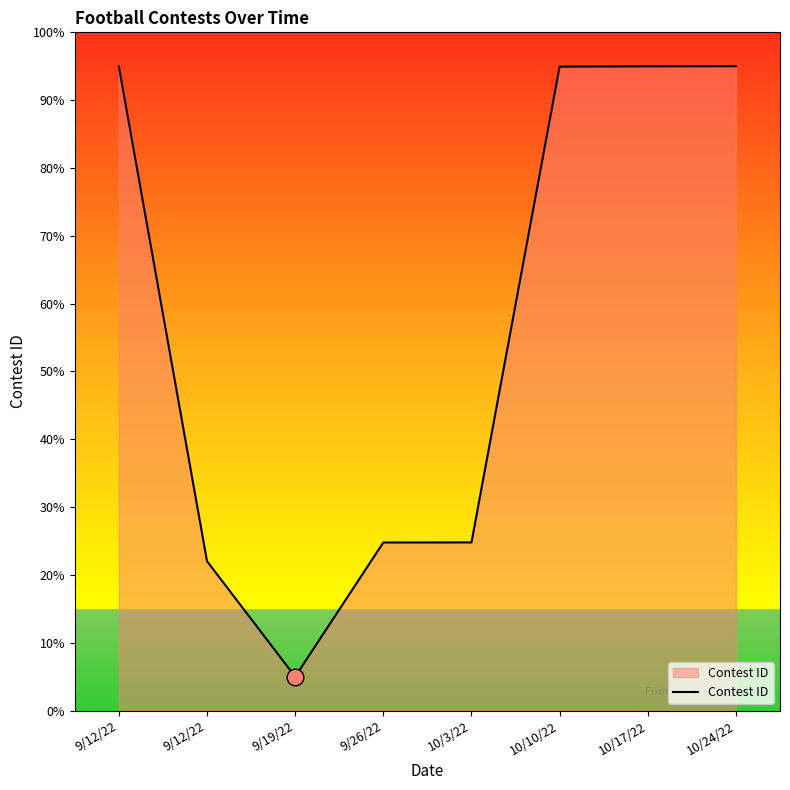

Where is the data nearest to the value 50?

10/3/22